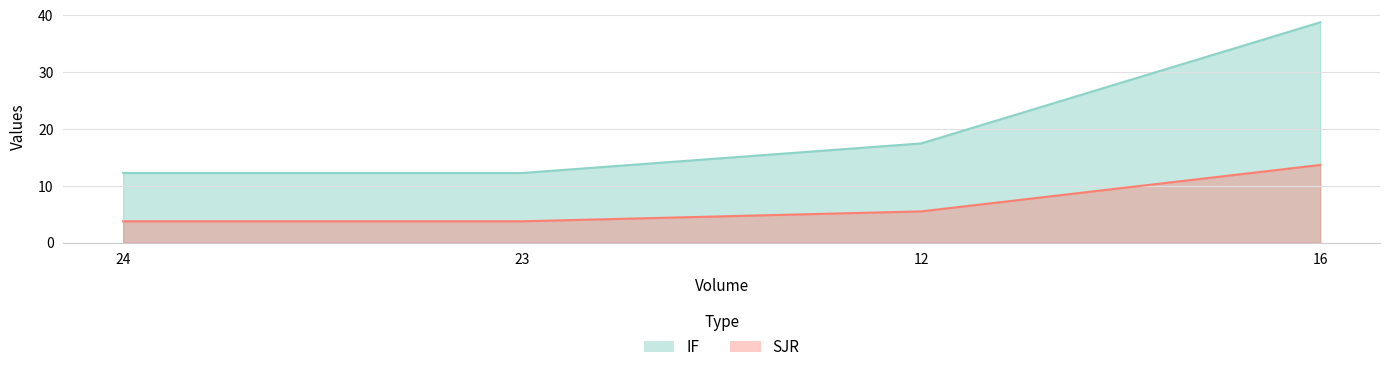

List the labels in order of IF value, smallest first.

24, 23, 12, 16